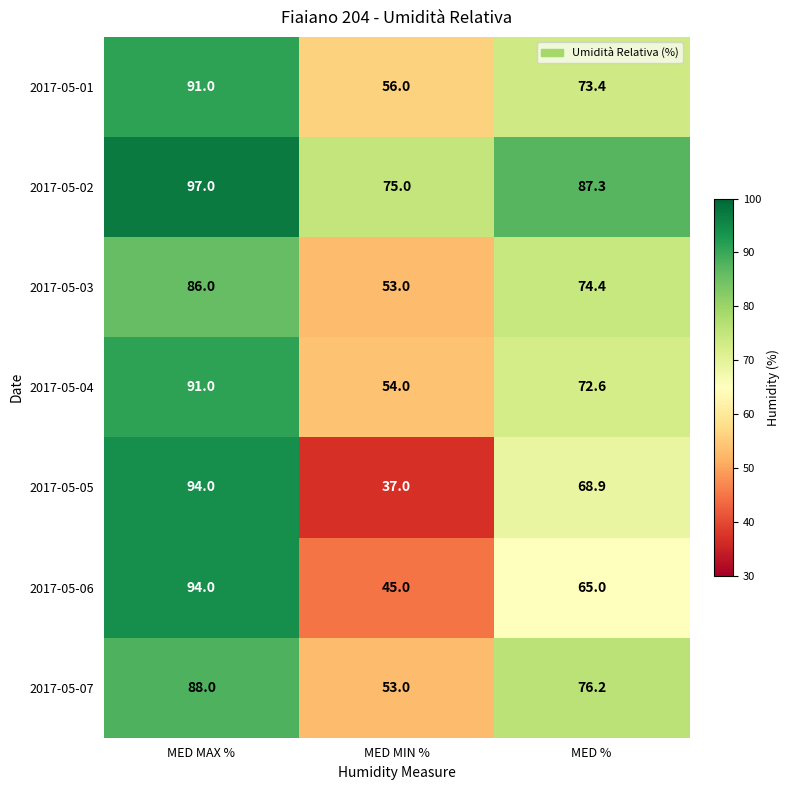

At which label does 2017-05-05 reach its peak?

MED MAX %